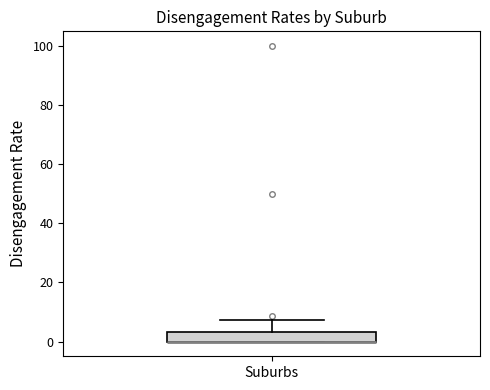

Where does the upper whisker of the box for Suburbs end on the y-axis? The values are not printed on the chart, so give them approximately, as read against the axis.

8